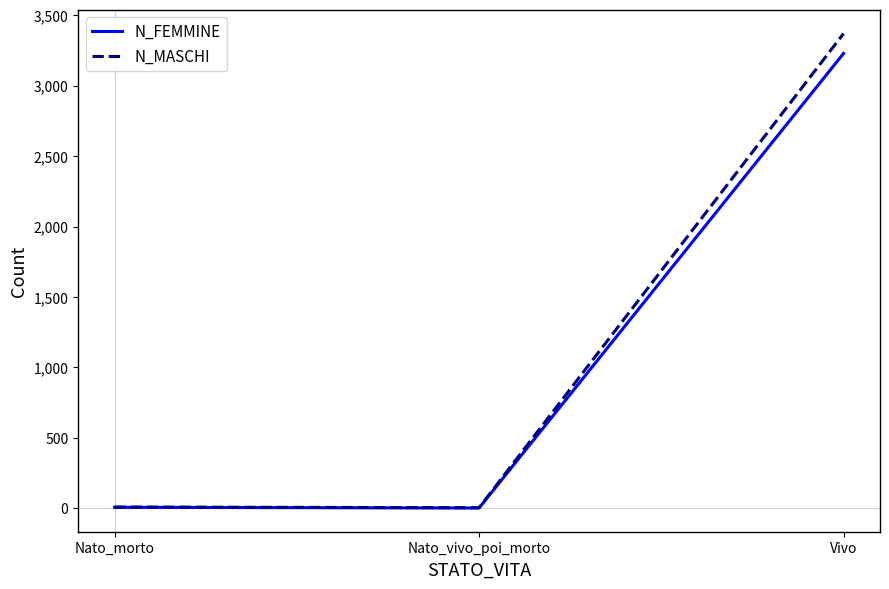

The value of N_FEMMINE at Vivo is 4209. True or false?

False